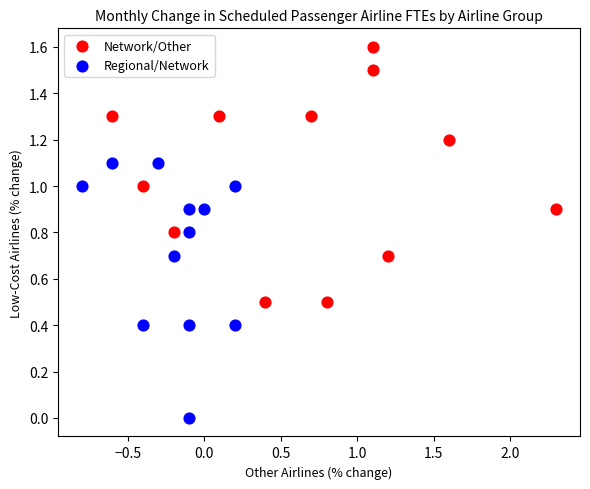

Which series reaches the minimum Y coordinate?

Regional/Network